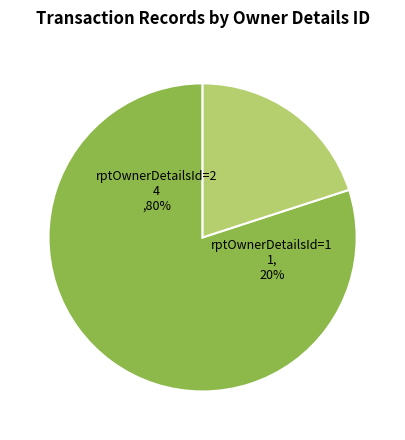

Do rptOwnerDetailsId=2 and rptOwnerDetailsId=1 together represent more than half of the pie?

Yes